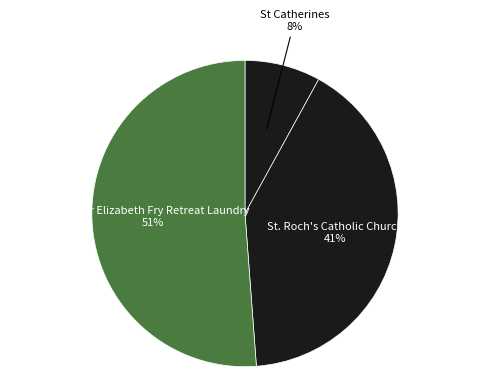

Count the number of slices in the pie.

3